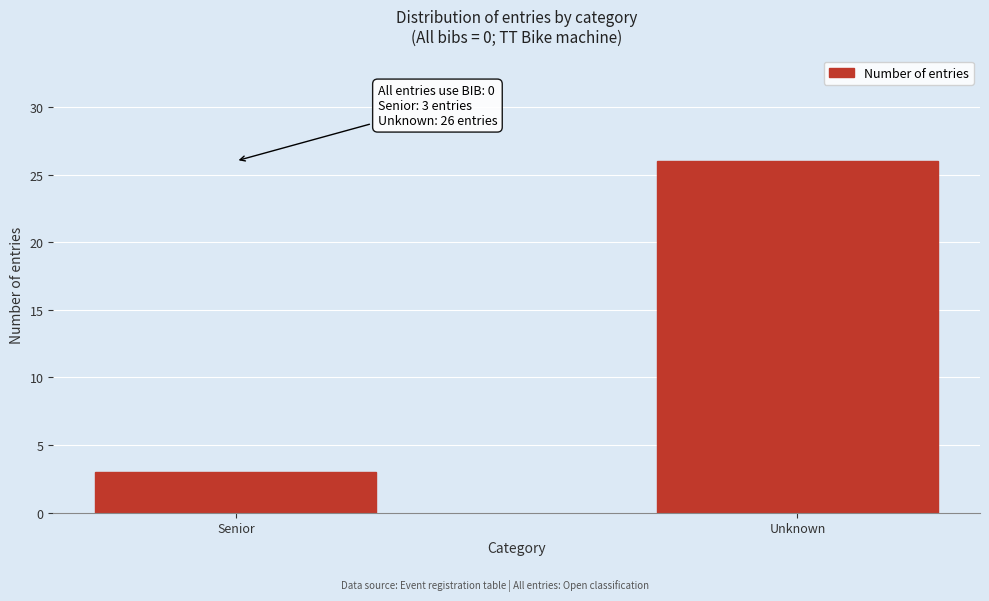

Reading left to right, list all the values displayed in this chart.

3	26